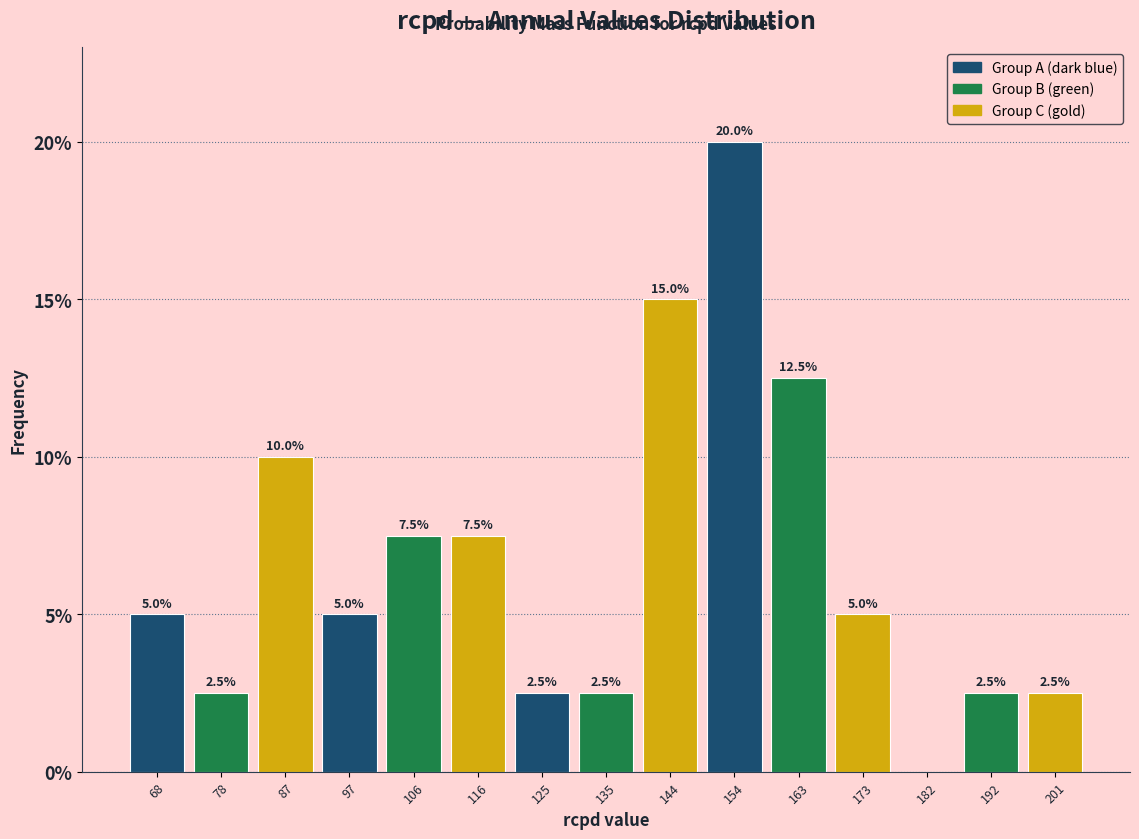

Which range on the x-axis has the tallest bar?

149 to 158